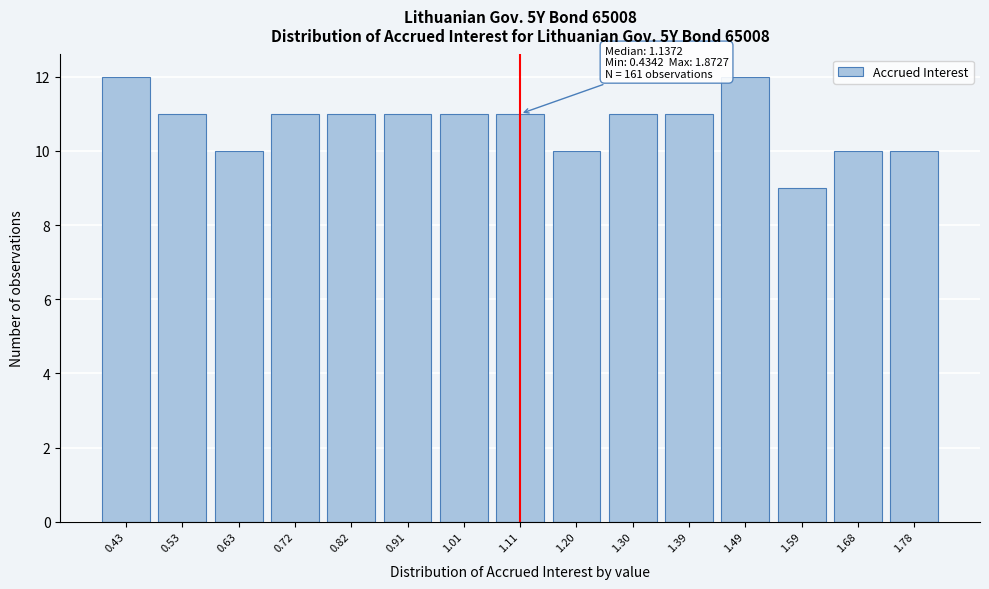

Reading left to right, list all the values displayed in this chart.

12	11	10	11	11	11	11	11	10	11	11	12	9	10	10